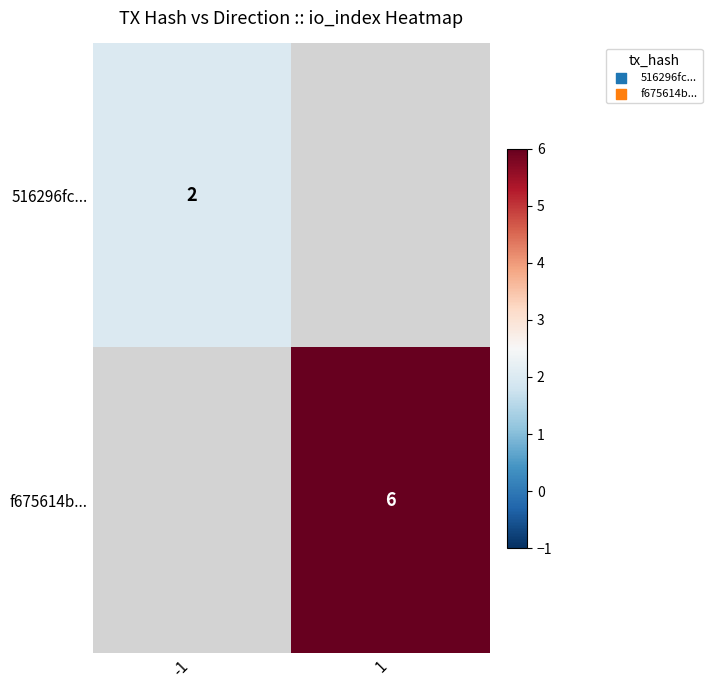

The f675614b... series shows 6 at 1. True or false?

True